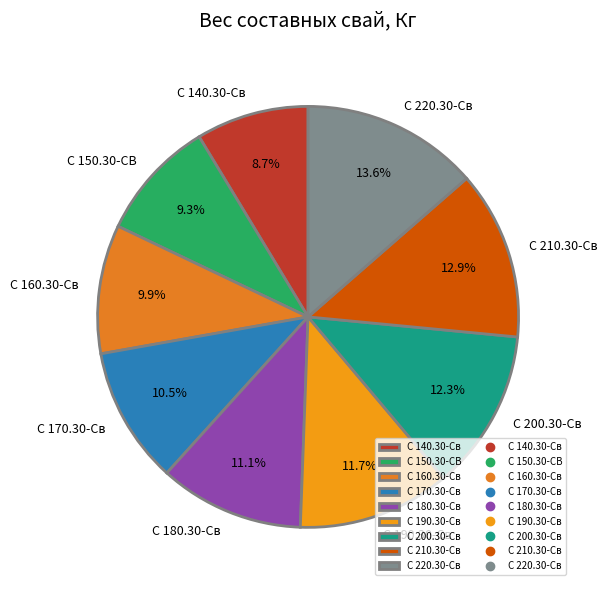

True or false: С 190.30-Св accounts for 19% of the total.

False